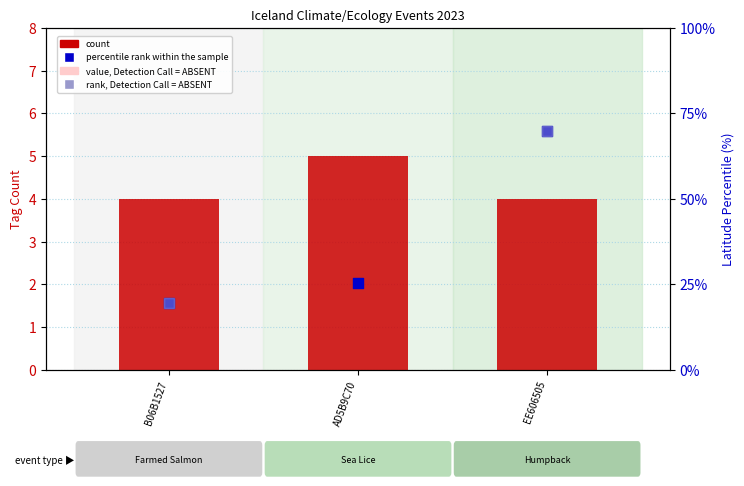

At how many categories does at least one series exceed 20?

2